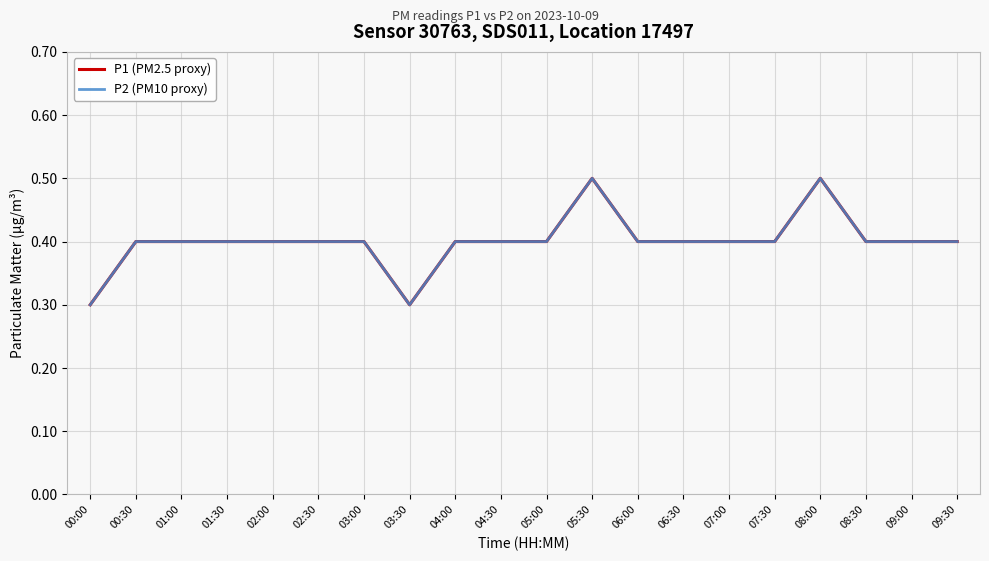

Is this an area chart (filled region under the line)?

No